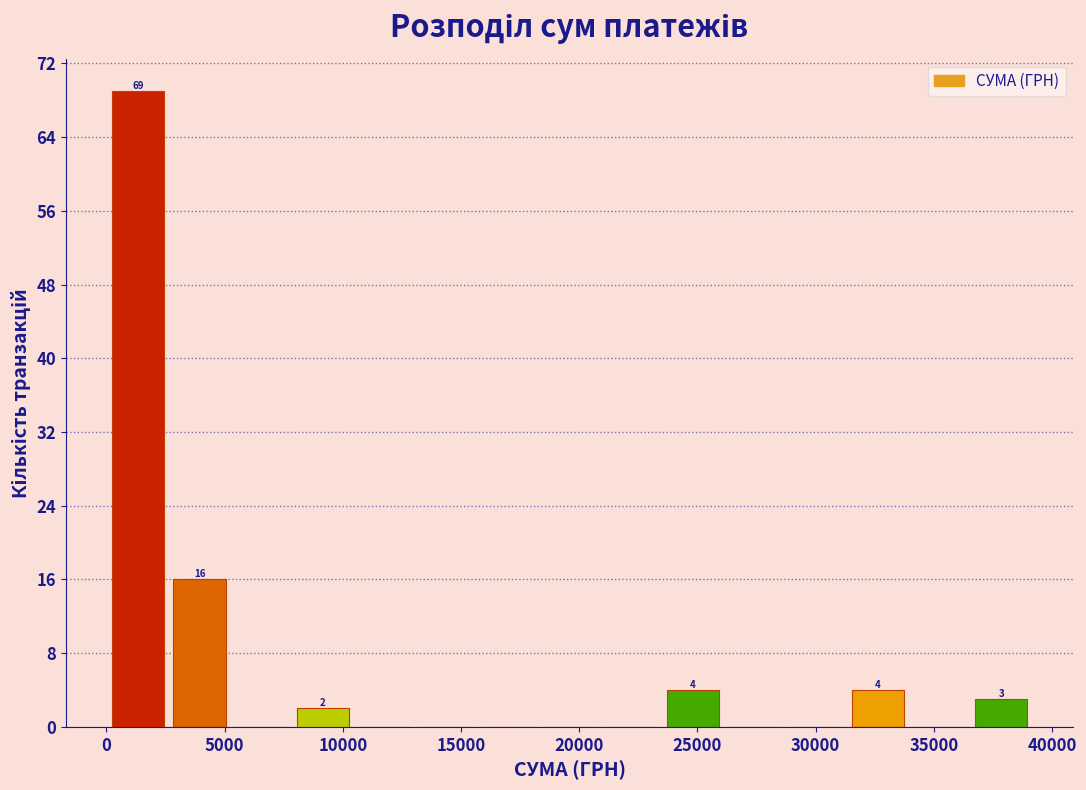

Over which range of the x-axis is the bar tallest?

0 to 2500